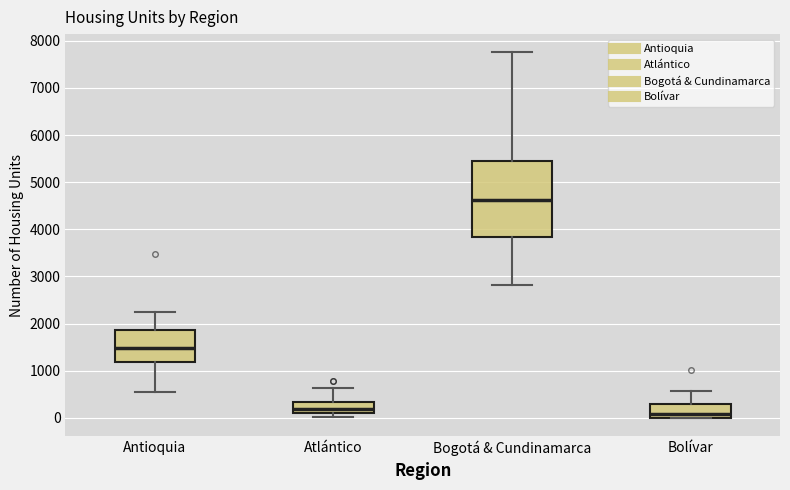

Which box has the highest median line?

Bogotá & Cundinamarca